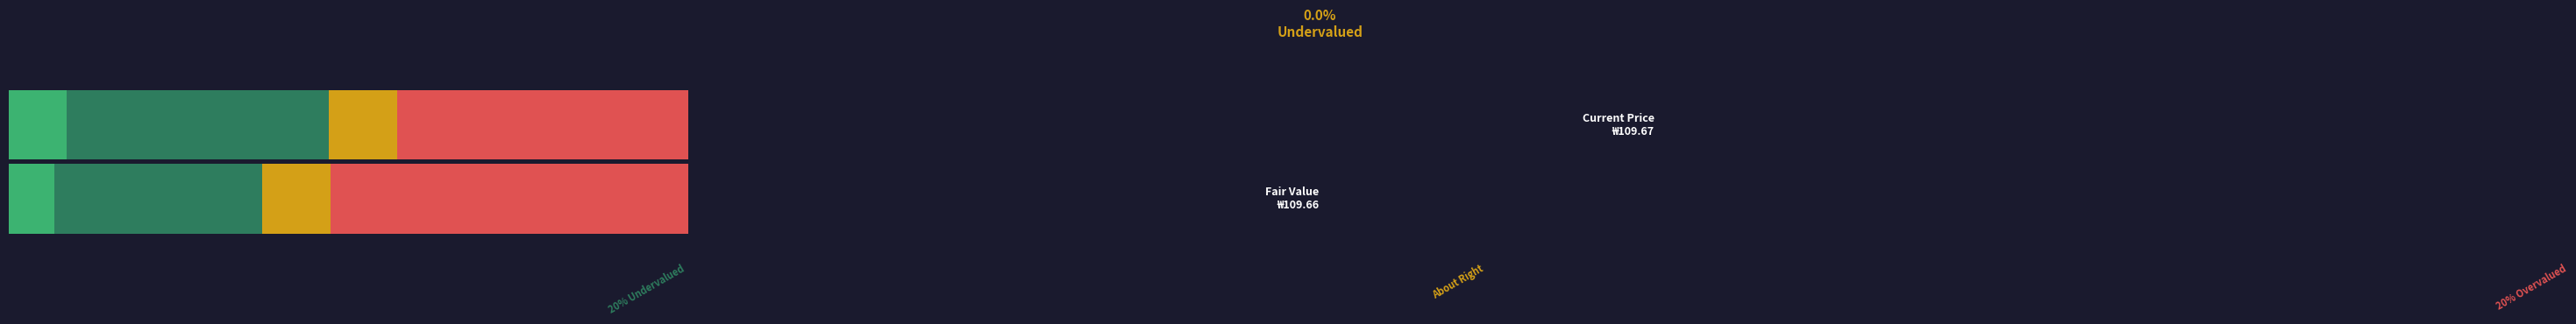

Which series has the widest spread of values?

About Right